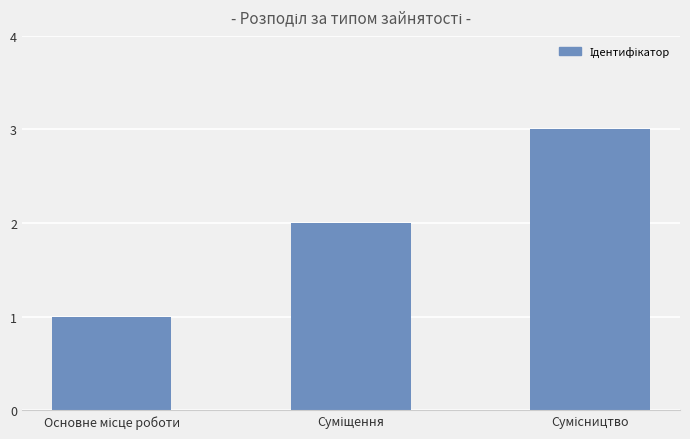

How many values are below 2?

1